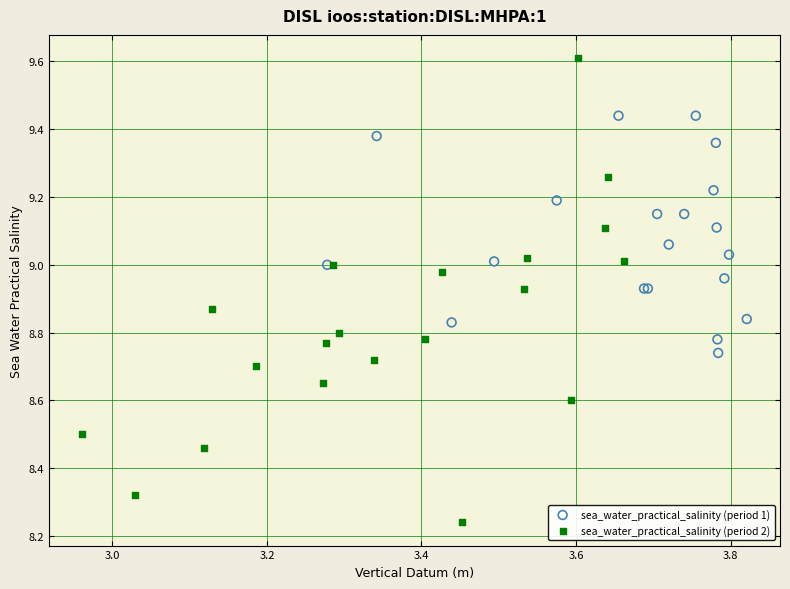

Which series reaches the minimum Y coordinate?

sea_water_practical_salinity (period 2)